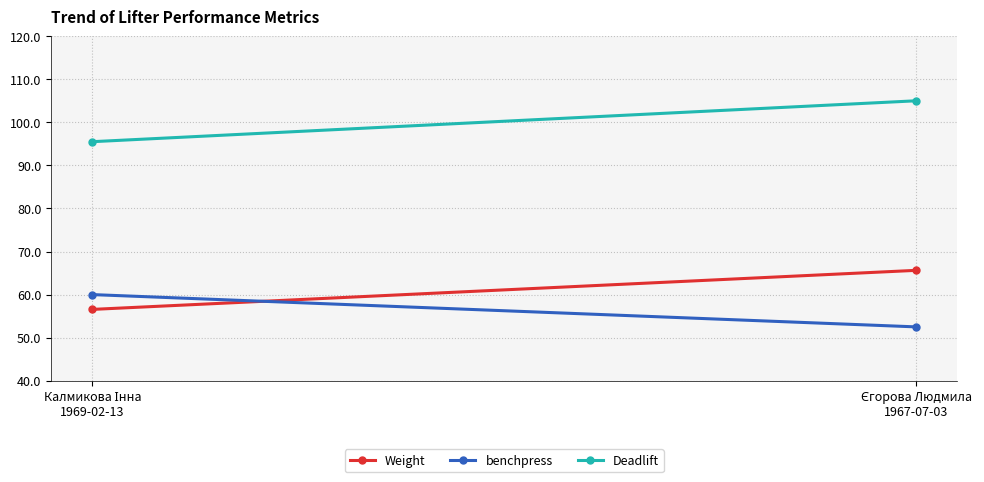

How many series are shown in this chart?

3